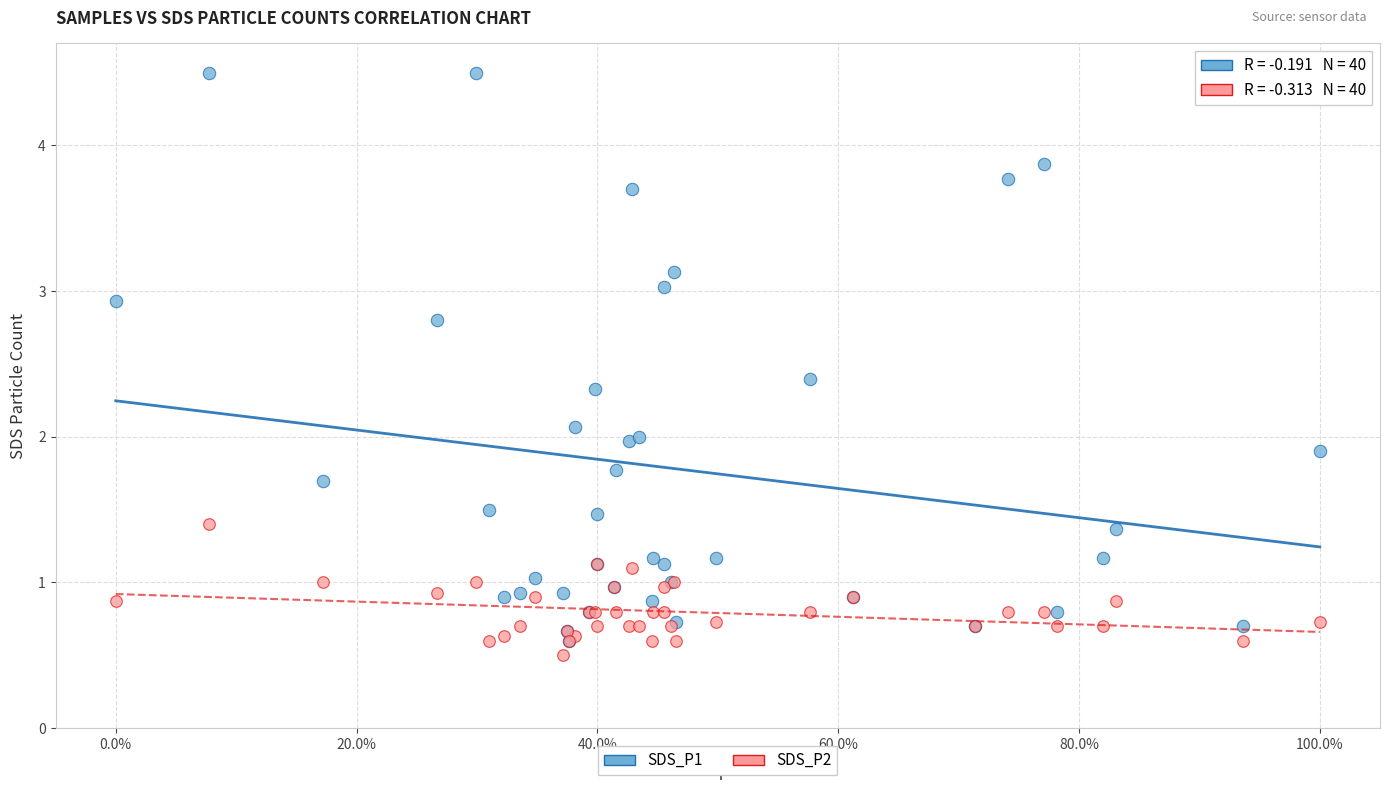

What are all the series names shown in the legend?

SDS_P1, SDS_P2